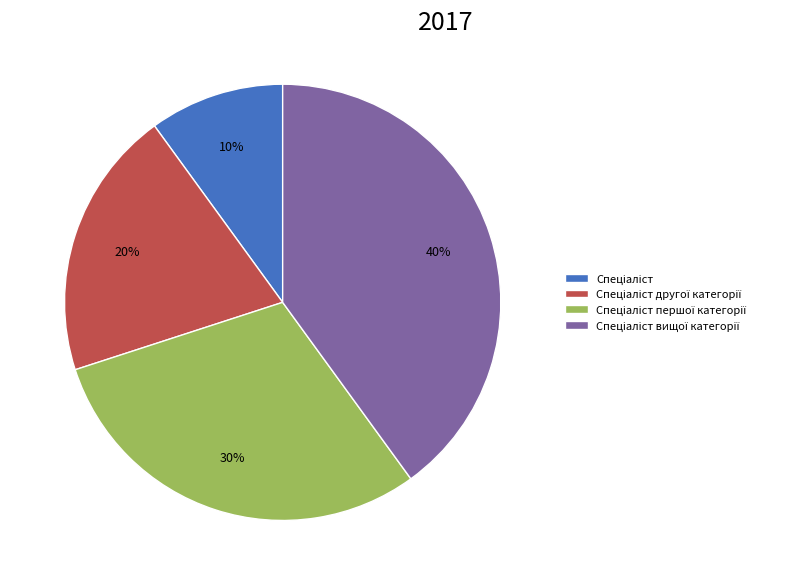

Does any single category account for the majority?

No